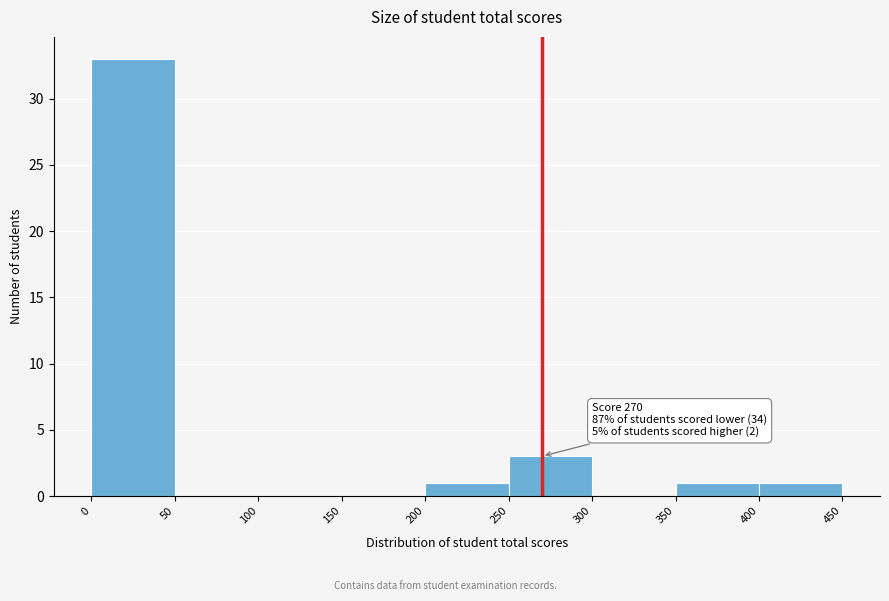

Which range on the x-axis has the tallest bar?

0 to 50